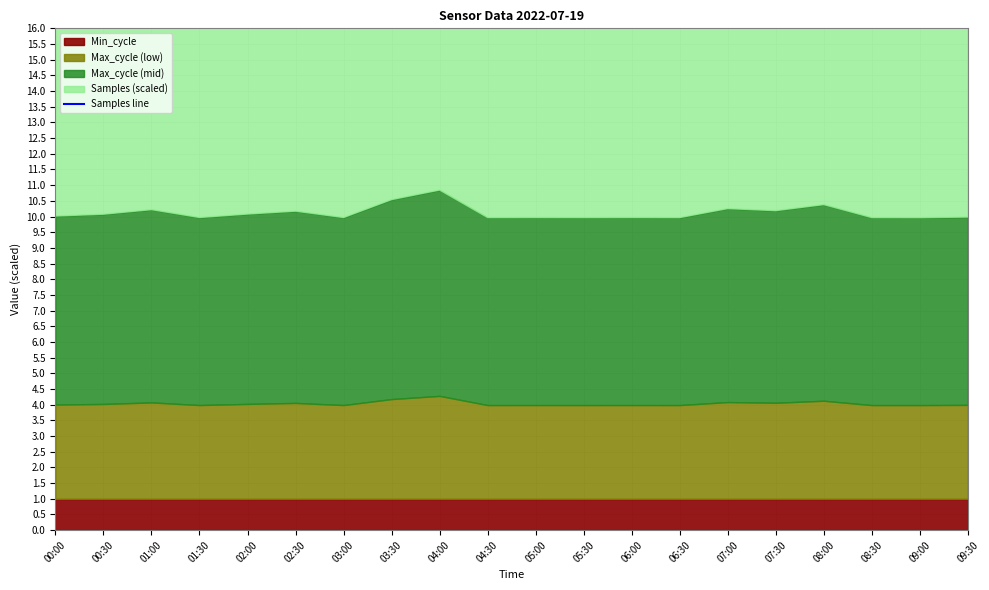

What is the sum of all values?

1468.0